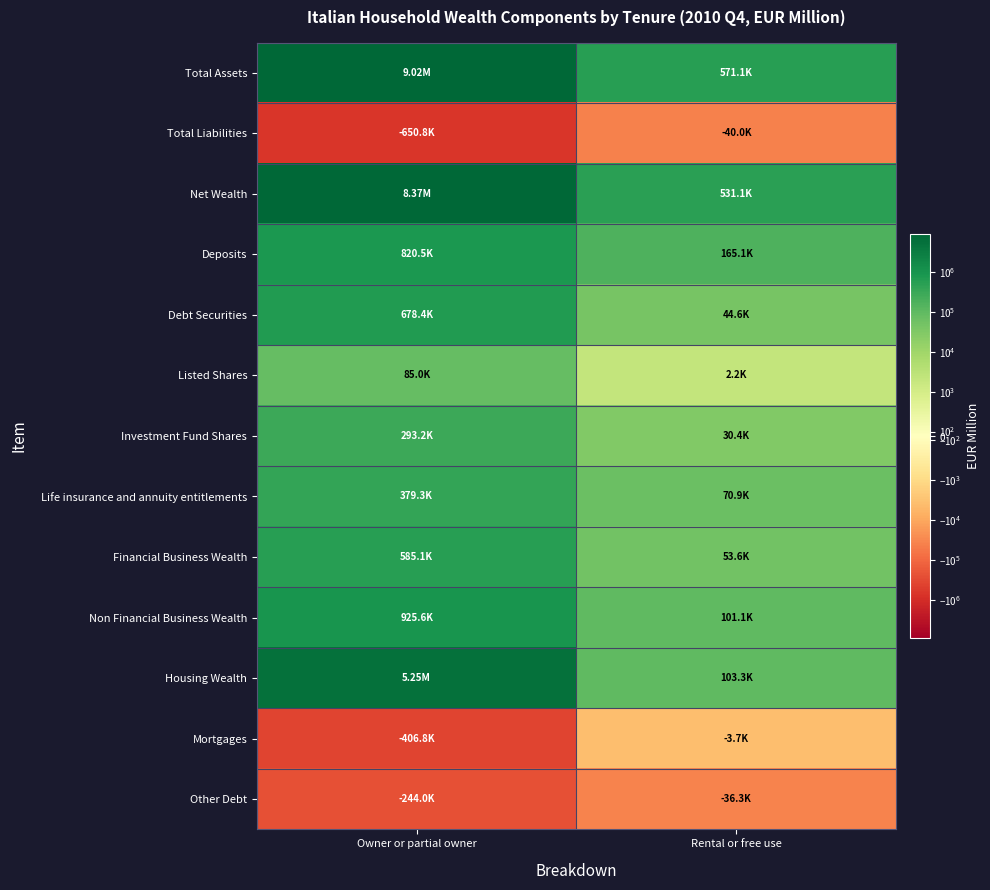

Reading left to right, transcribe all the data shown in this chart.

Total Assets: Owner or partial owner=9018592.5	Rental or free use=571120.2
Total Liabilities: Owner or partial owner=-650781.2	Rental or free use=-40033.8
Net Wealth: Owner or partial owner=8367811.2	Rental or free use=531086.5
Deposits: Owner or partial owner=820549.7	Rental or free use=165107.3
Debt Securities: Owner or partial owner=678377.9	Rental or free use=44591.1
Listed Shares: Owner or partial owner=85039.2	Rental or free use=2169.8
Investment Fund Shares: Owner or partial owner=293184.1	Rental or free use=30389.9
Life insurance and annuity entitlements: Owner or partial owner=379341.1	Rental or free use=70851.9
Financial Business Wealth: Owner or partial owner=585074.2	Rental or free use=53637.5
Non Financial Business Wealth: Owner or partial owner=925597.1	Rental or free use=101116.2
Housing Wealth: Owner or partial owner=5251429.1	Rental or free use=103256.7
Mortgages: Owner or partial owner=-406750.7	Rental or free use=-3740.5
Other Debt: Owner or partial owner=-244030.5	Rental or free use=-36293.3